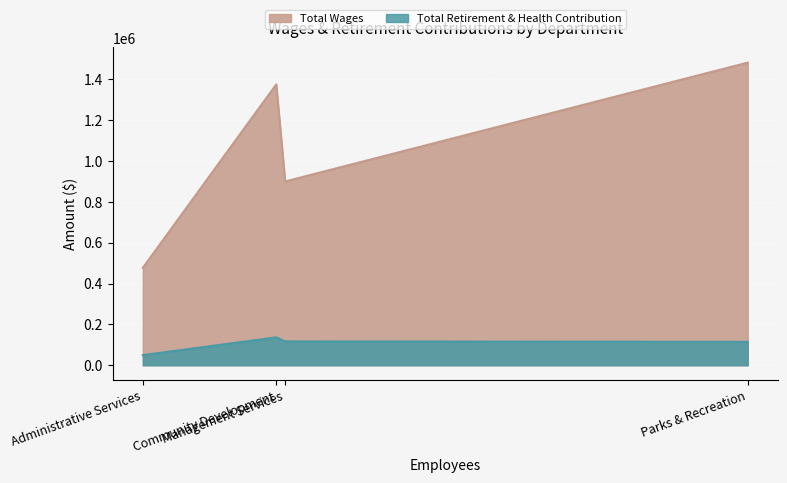

How many lines are shown in the chart?

2